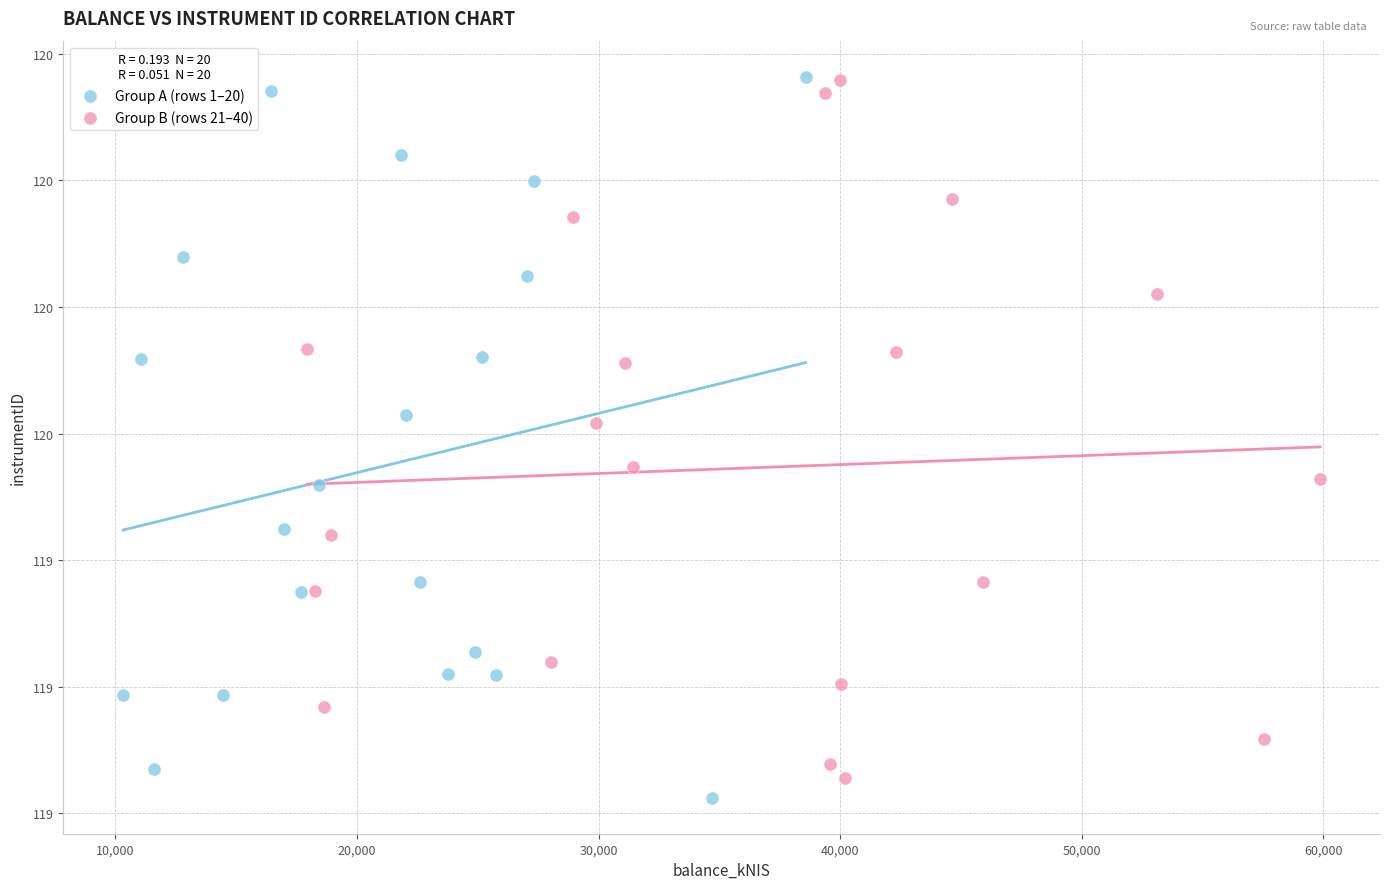

What are all the series names shown in the legend?

Group A (rows 1–20), Group B (rows 21–40)